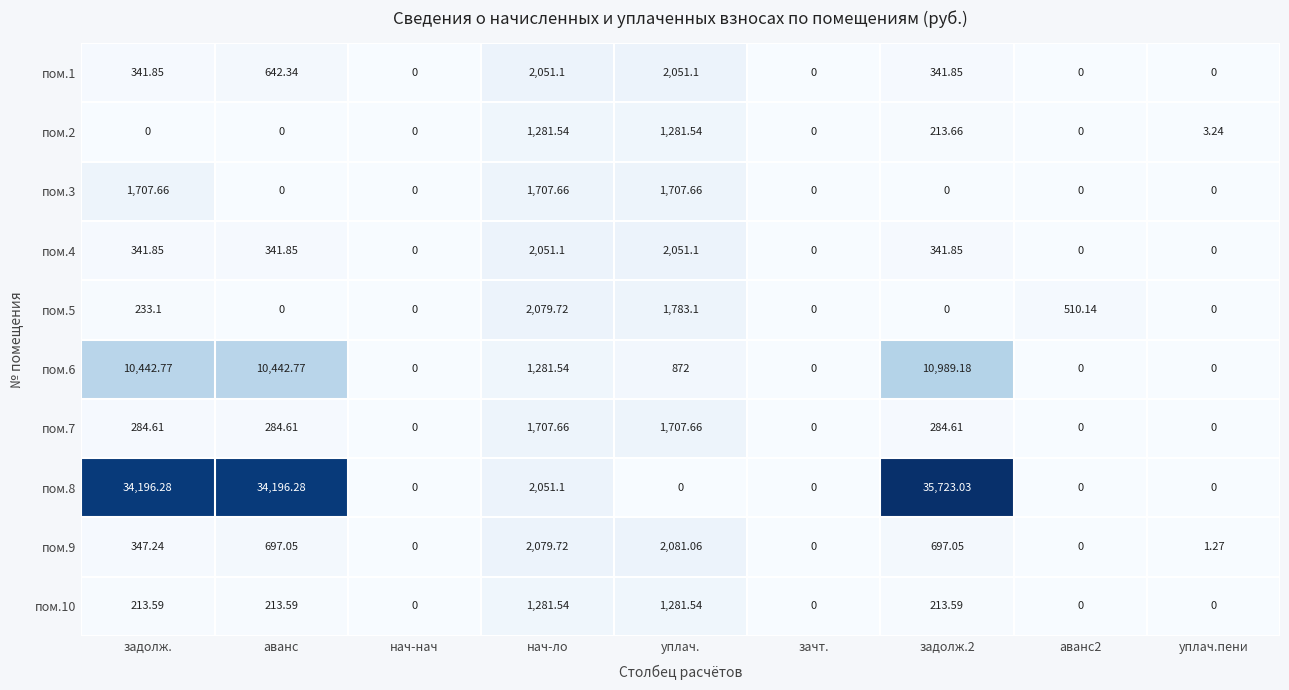

At which label does пом.9 reach its peak?

уплач.